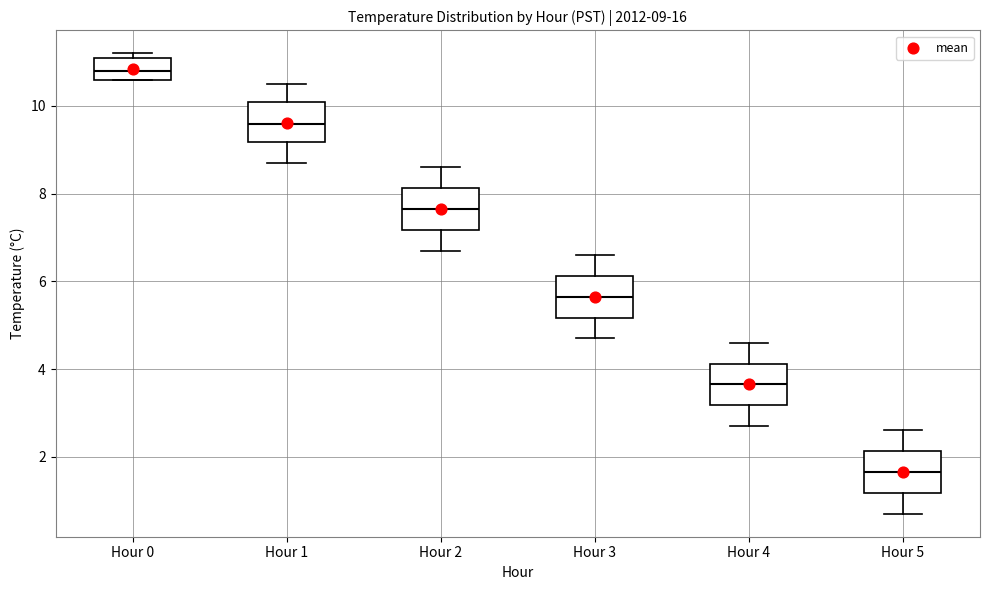

Which box's median line is the highest?

Hour 0